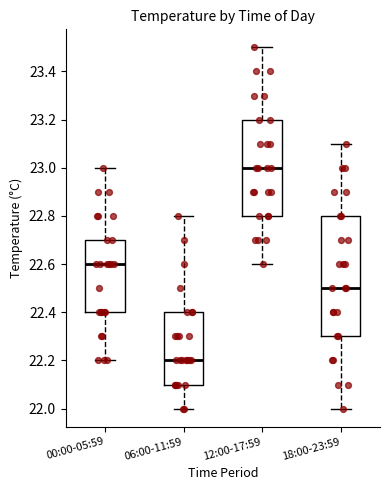

Reading left to right, transcribe this box plot: for each box, give where its median line is, the range the box spans, and where its two whiskers end, as read against the y-axis. The values are not printed on the chart, so give them approximately, as read against the axis.

00:00-05:59: median 22.6, box 22.4 to 22.7, whiskers 22.2 to 23.0
06:00-11:59: median 22.2, box 22.1 to 22.4, whiskers 22.0 to 22.8
12:00-17:59: median 23.0, box 22.8 to 23.2, whiskers 22.6 to 23.5
18:00-23:59: median 22.5, box 22.3 to 22.8, whiskers 22.0 to 23.1